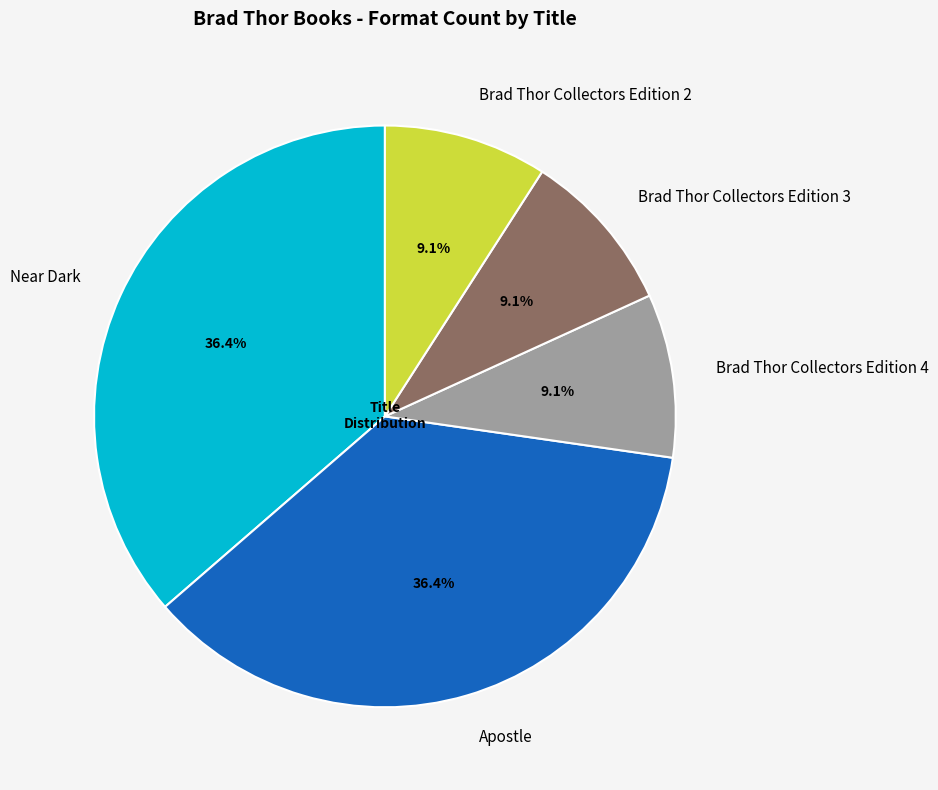

What percentage is NOT represented by Brad Thor Collectors Edition 4?

90.9%